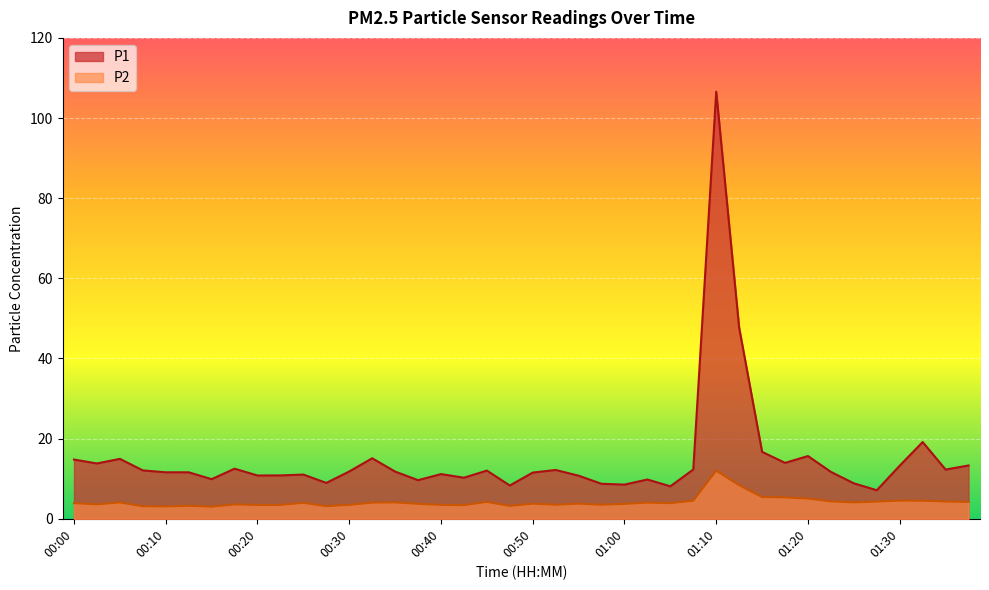

True or false: P2 and P1 intersect in this chart.

False